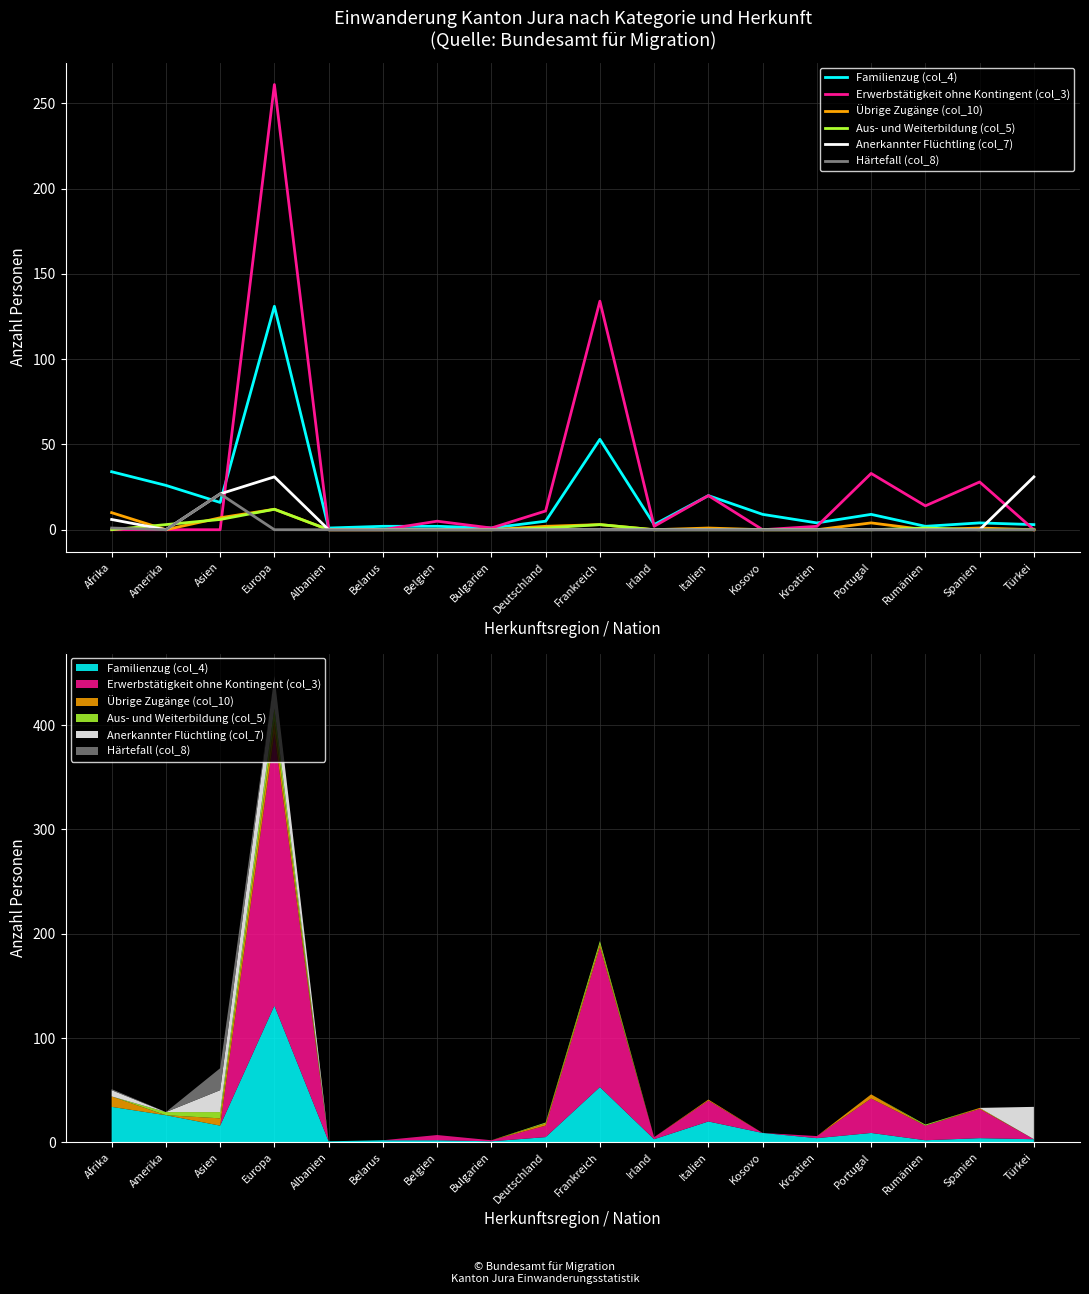

What are all the series names shown in the legend?

Familienzug (col_4), Erwerbstätigkeit ohne Kontingent (col_3), Übrige Zugänge (col_10), Aus- und Weiterbildung (col_5), Anerkannter Flüchtling (col_7), Härtefall (col_8)